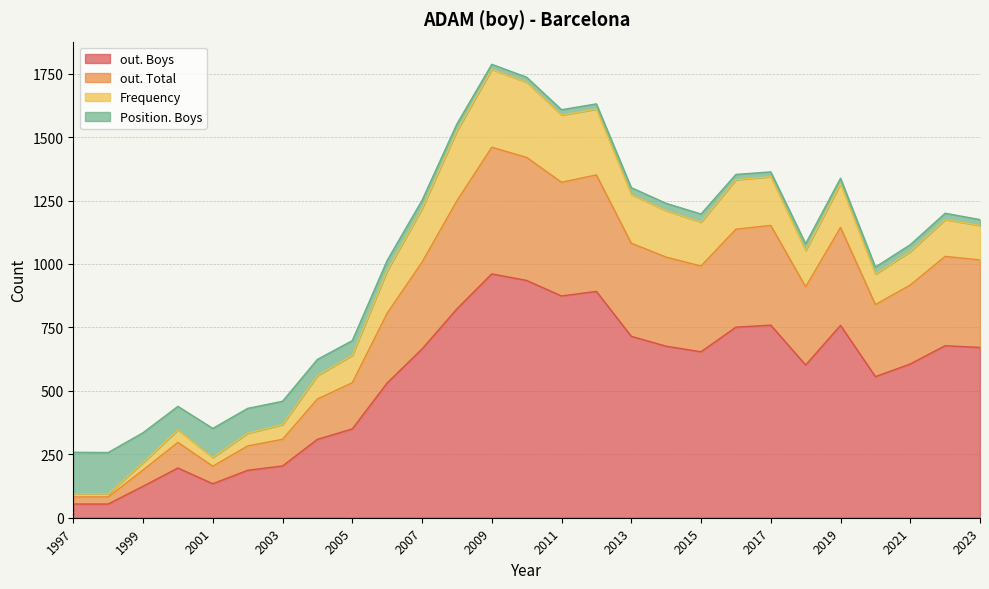

What is the maximum value for out. Boys?

961